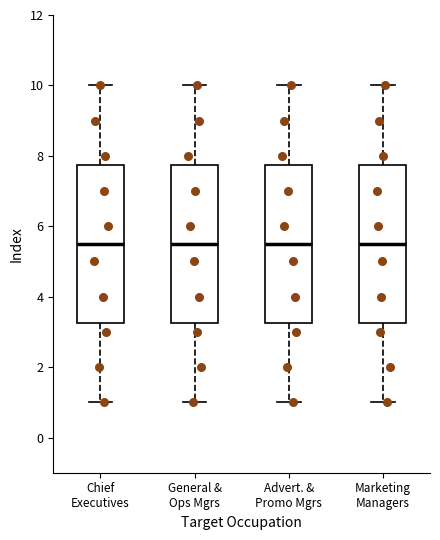

Where does the lower whisker of the box for Chief Executives end on the y-axis? The values are not printed on the chart, so give them approximately, as read against the axis.

1.0